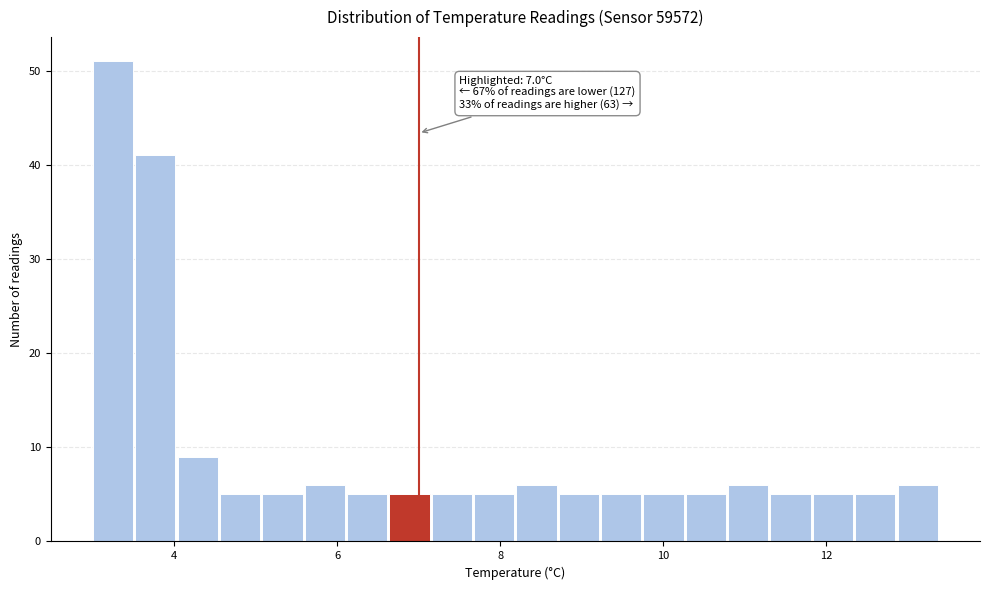

Read against the x-axis, roughly where is the centre of the tallest bar?

3.2